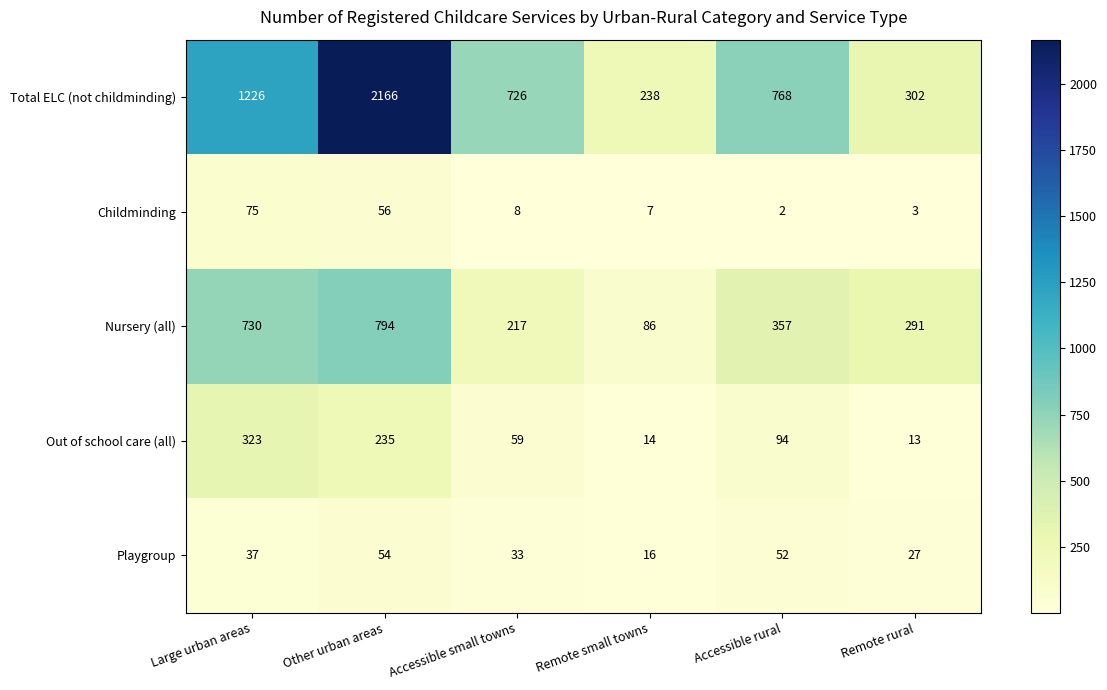

Which series changed the most between Other urban areas and Accessible rural?

Total ELC (not childminding)